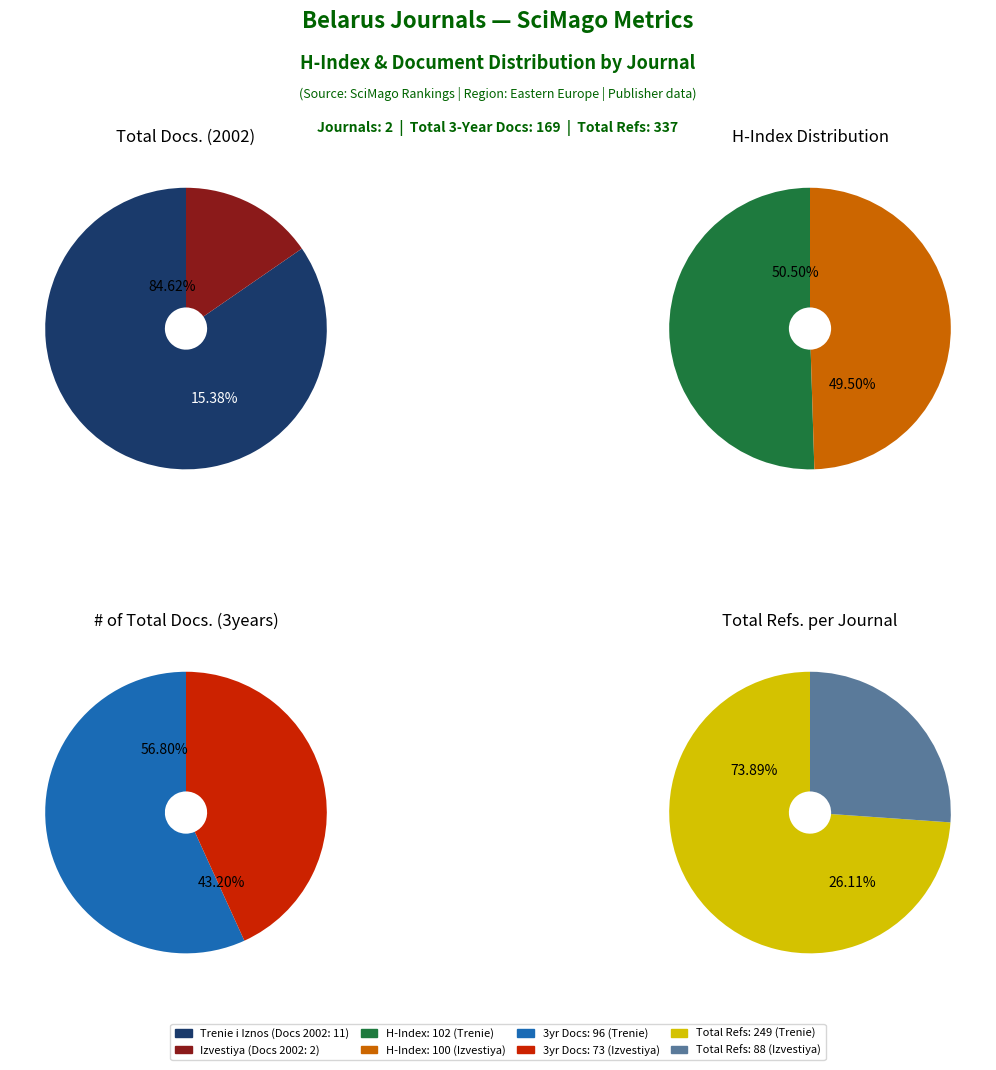

How much of the chart is everything except Trenie i Iznos?

15.4%